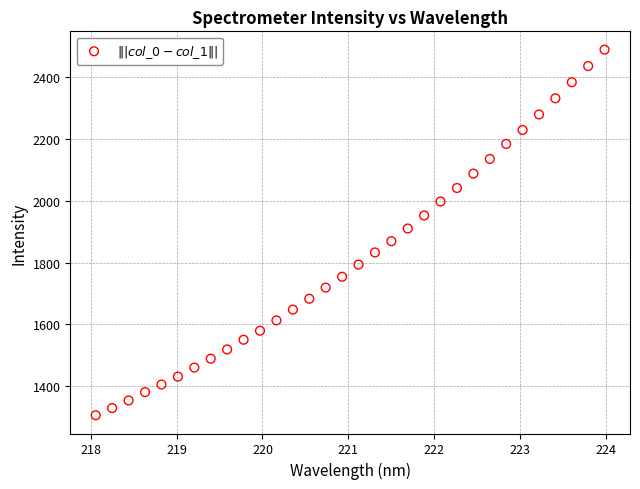

What is the range of Y values (max minus min)?

1181.9